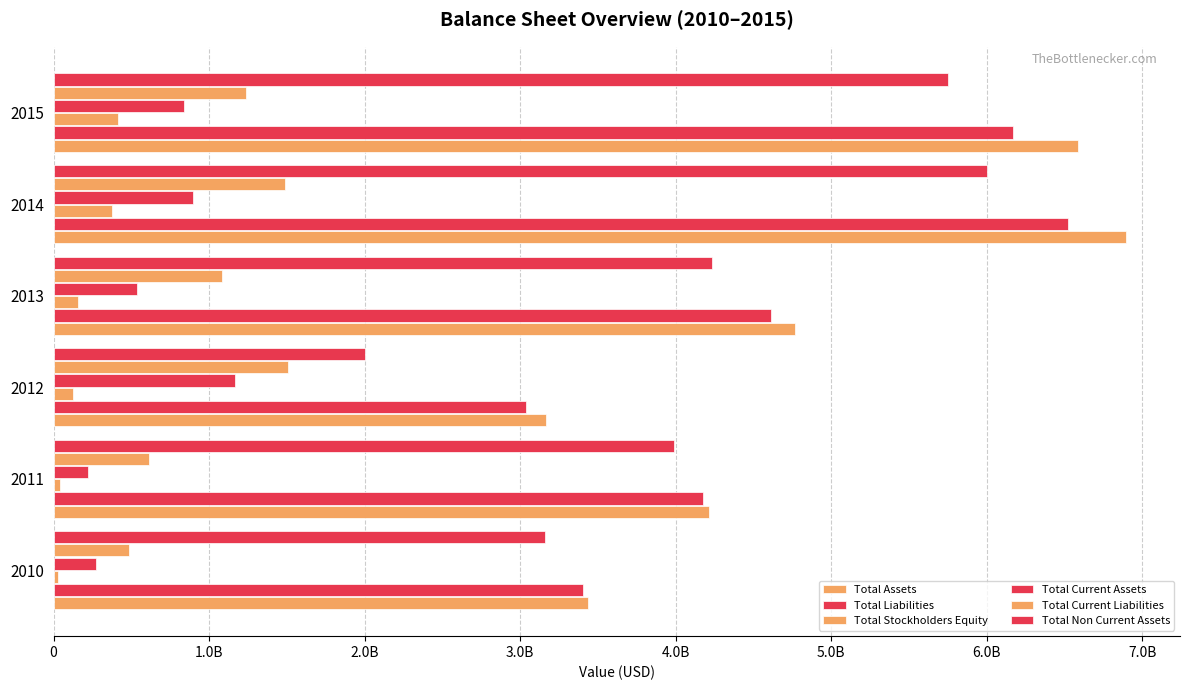

How many Total Liabilities values are between 3403275000 and 6171156000?

4